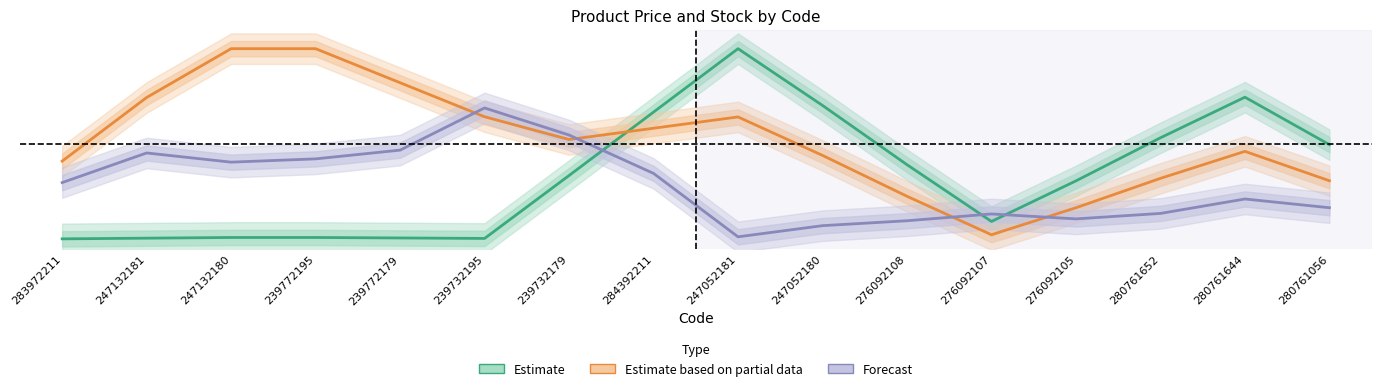

What is the approximate value of Estimate based on partial data at 280761056?

0.3